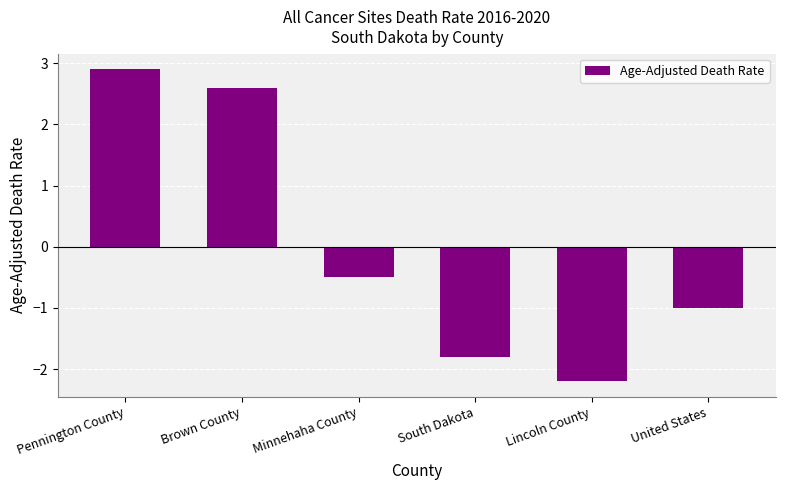

Which has a higher value, Minnehaha County or Brown County?

Brown County